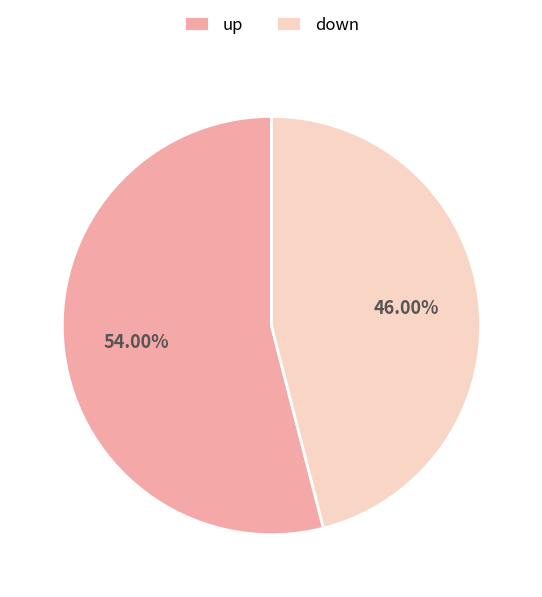

Which slice is the largest?

up